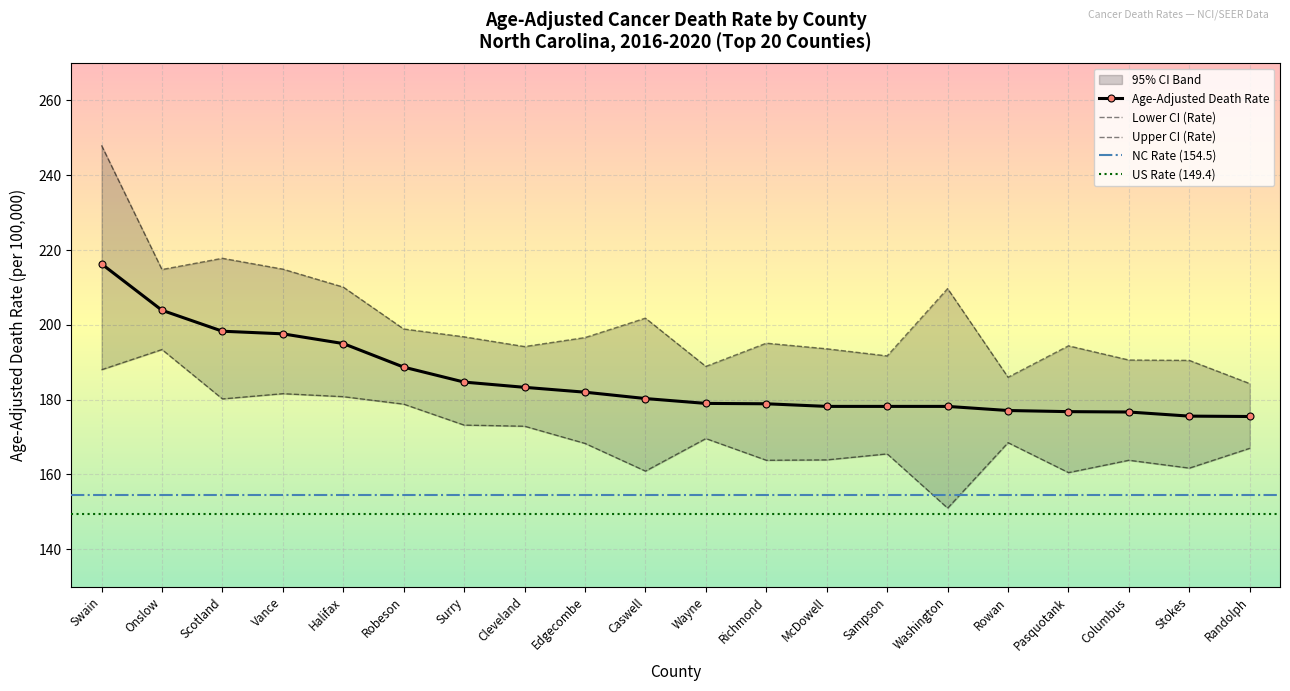

Is the value of Lower CI (Rate) at Washington greater than the value of Upper CI (Rate) at Vance?

No